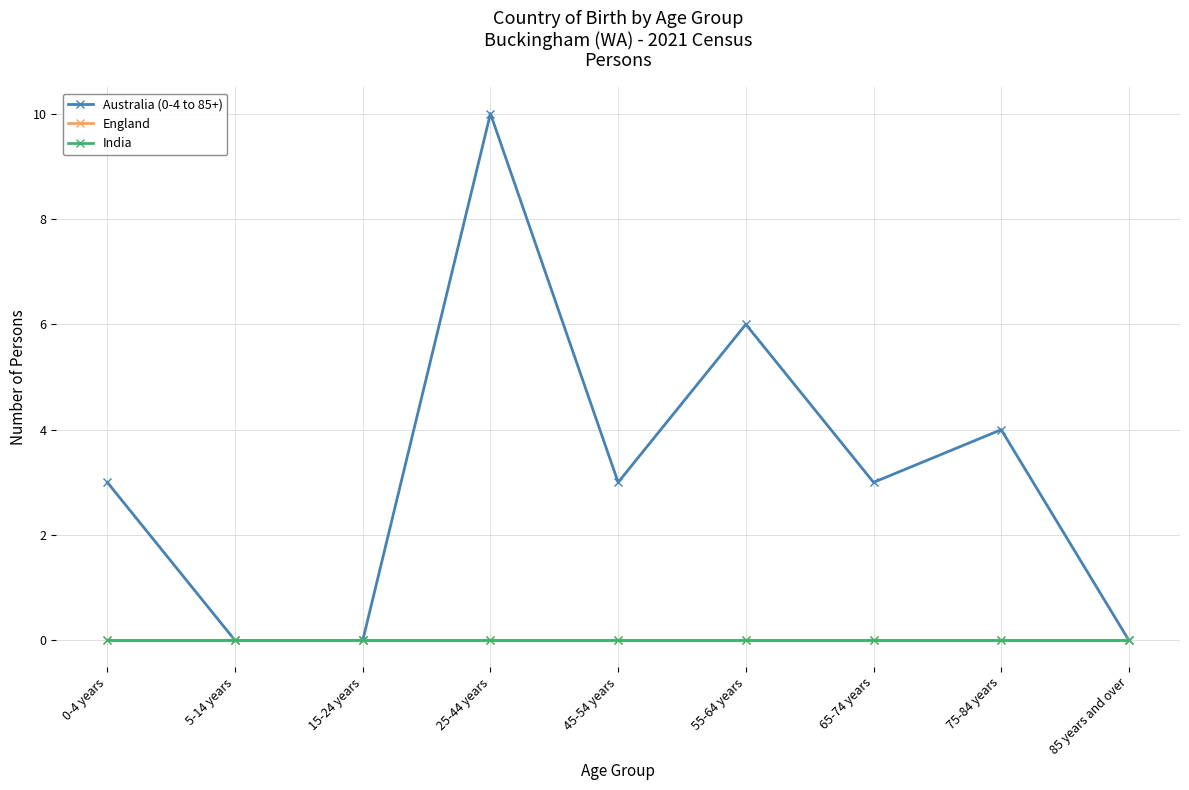

True or false: Australia (0-4 to 85+) and India intersect in this chart.

False